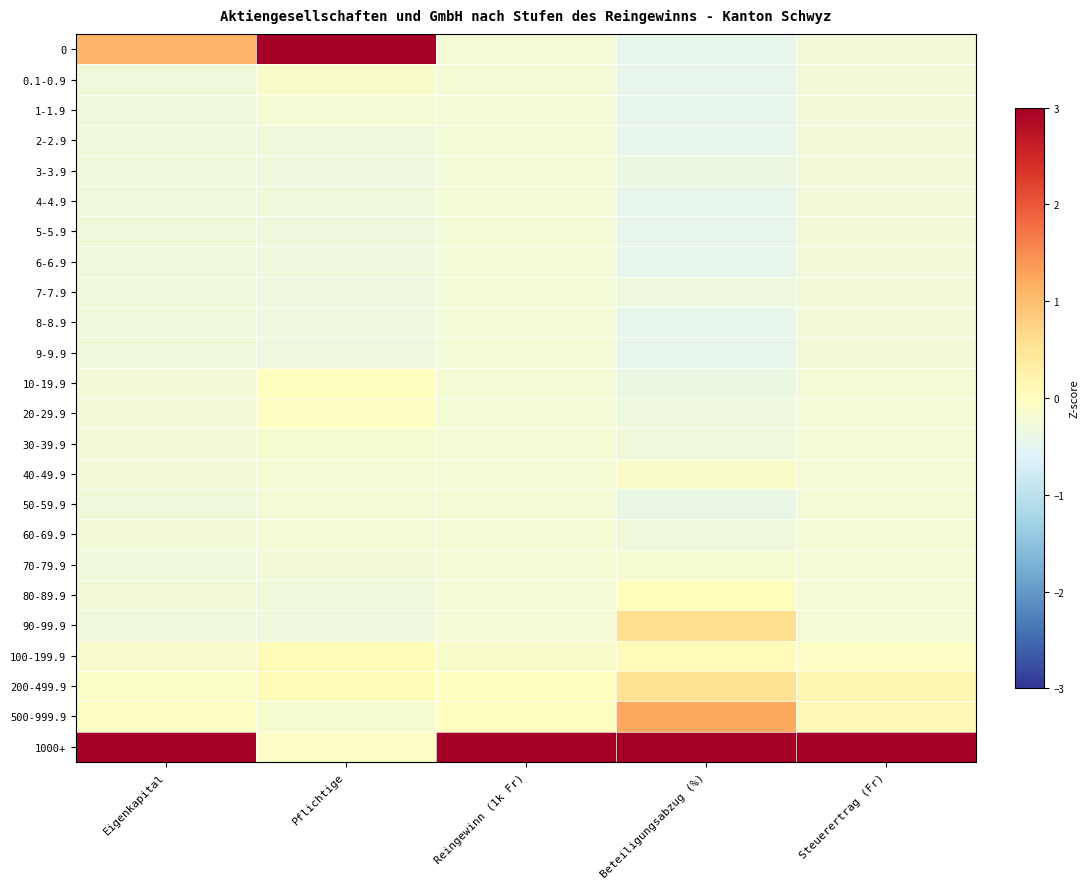

What is the total value across all series at Steuerertrag (Fr)?

-1.8